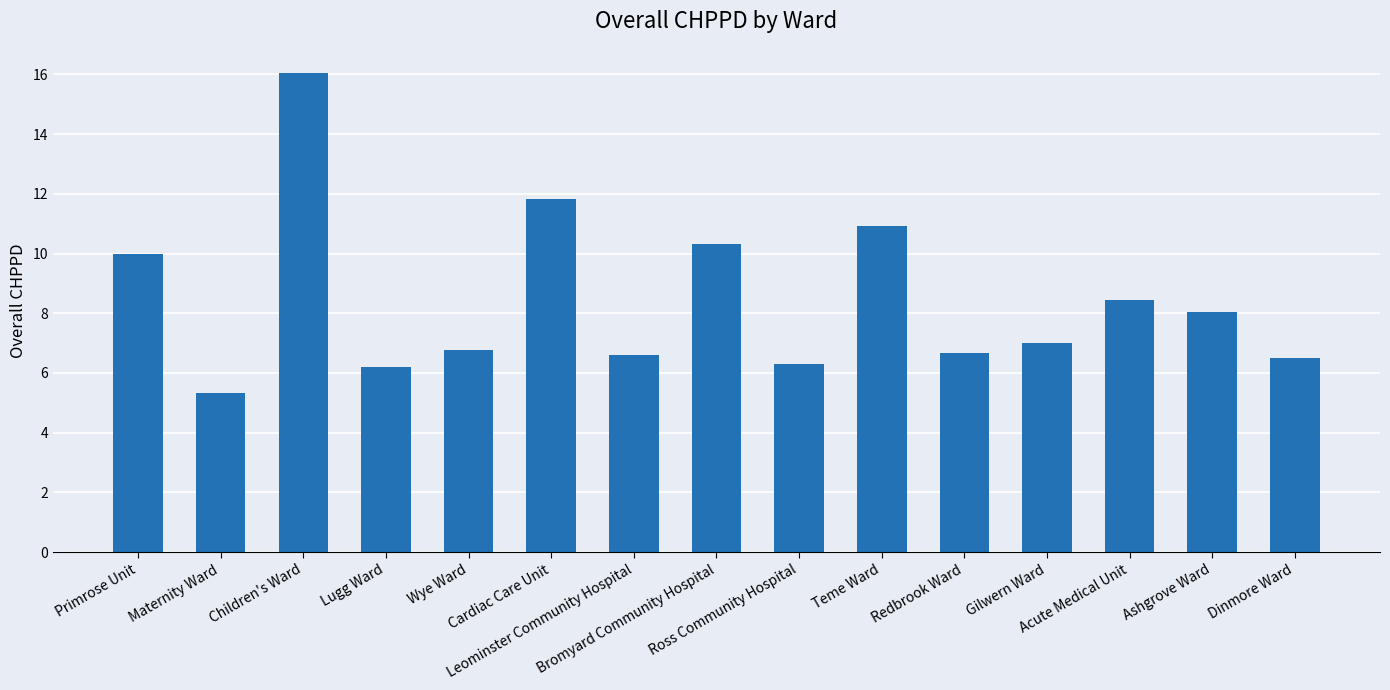

What is the label of the 11th bar from the left?

Redbrook Ward